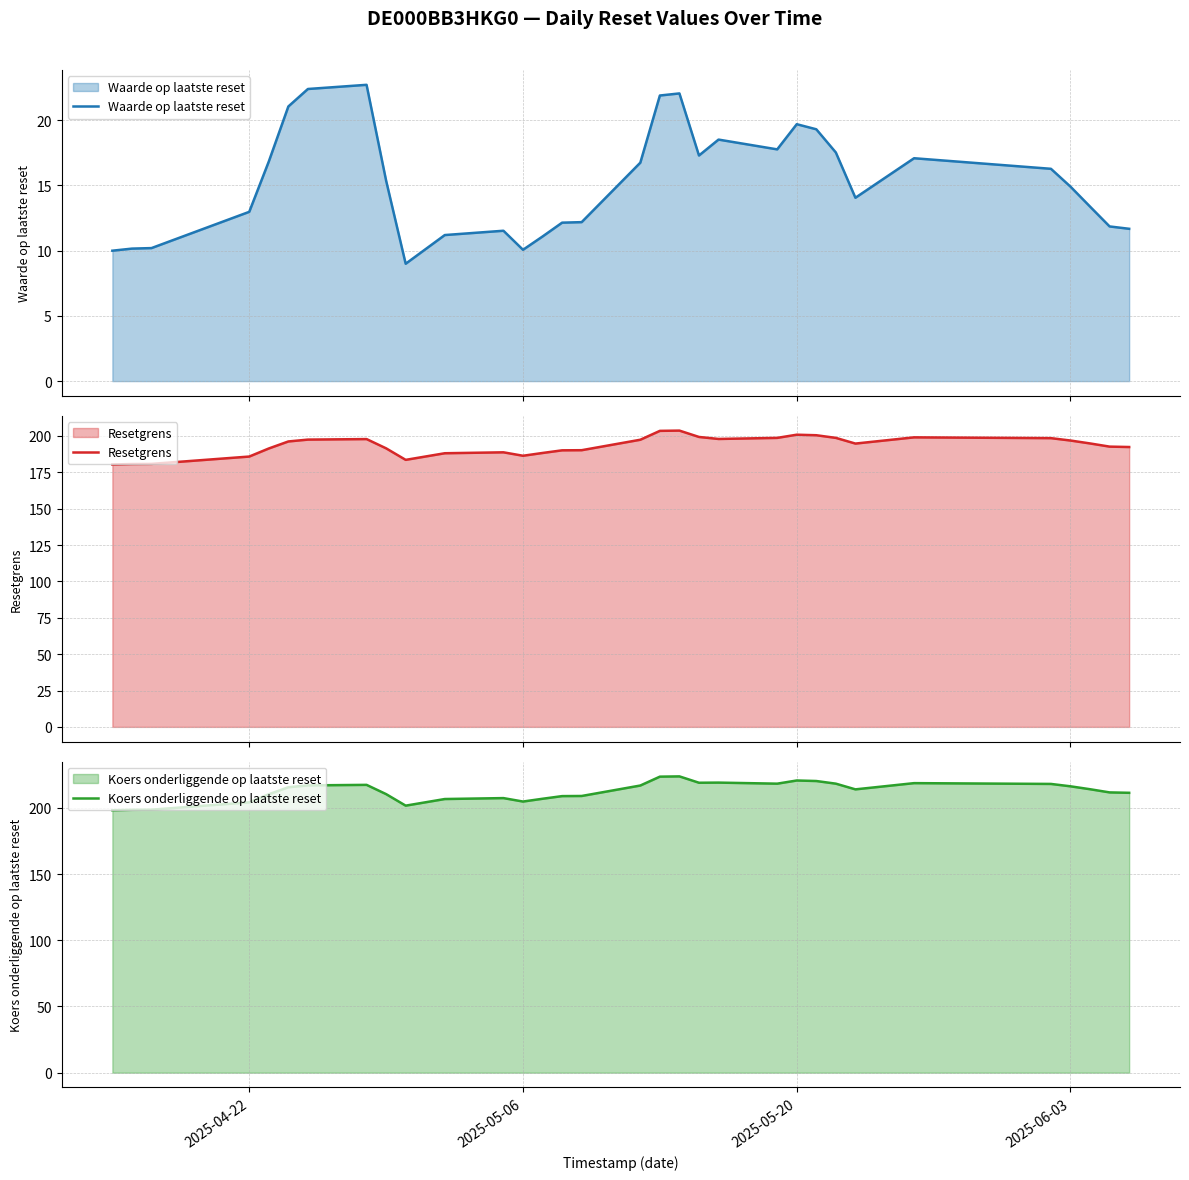

What is the maximum value for Waarde op laatste reset?

22.7